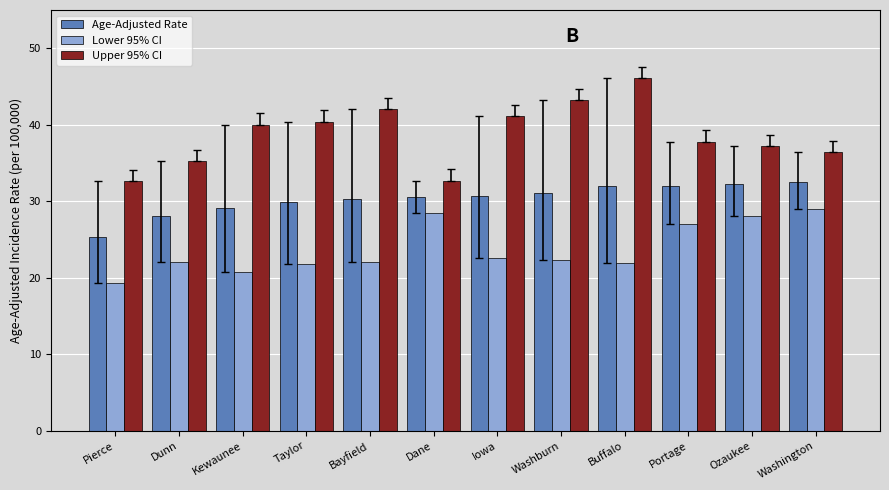

The value of Lower 95% CI at Pierce is 19.3. True or false?

True